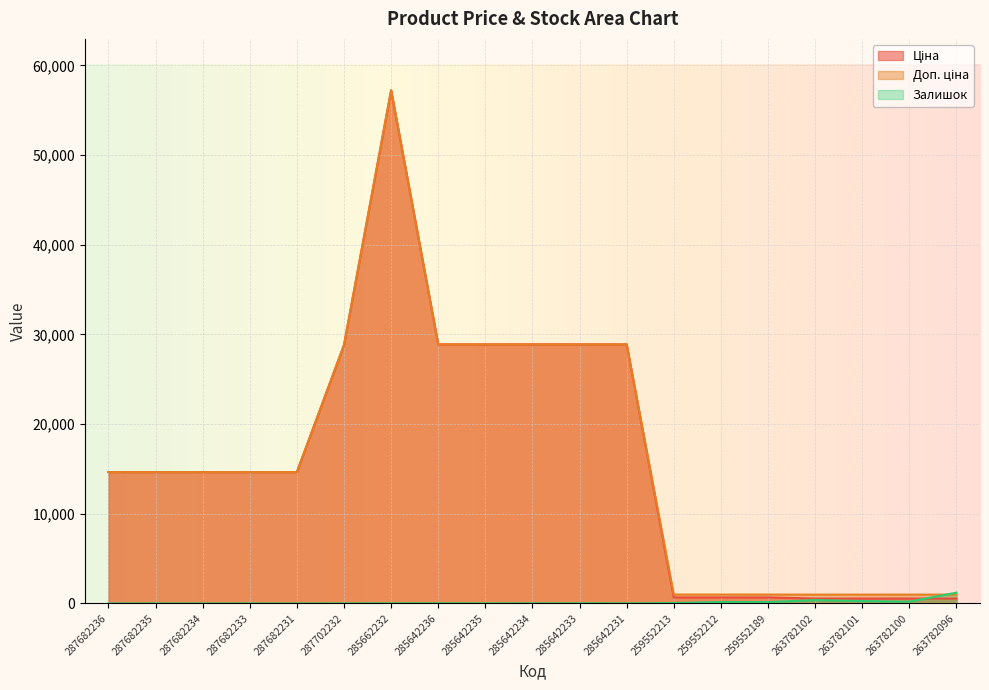

Which label corresponds to the largest value in the chart?

285662232